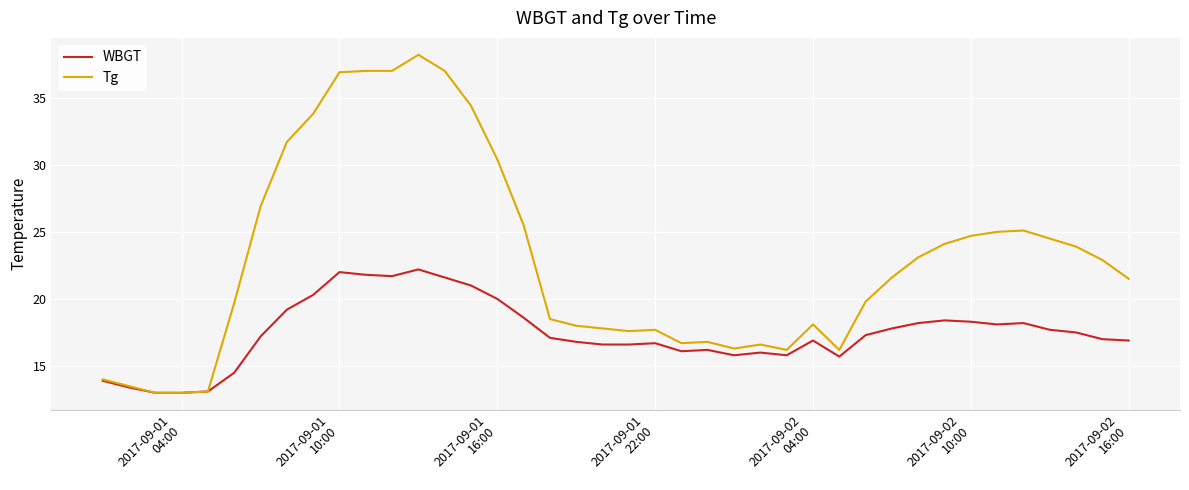

Which series has the widest spread of values?

Tg